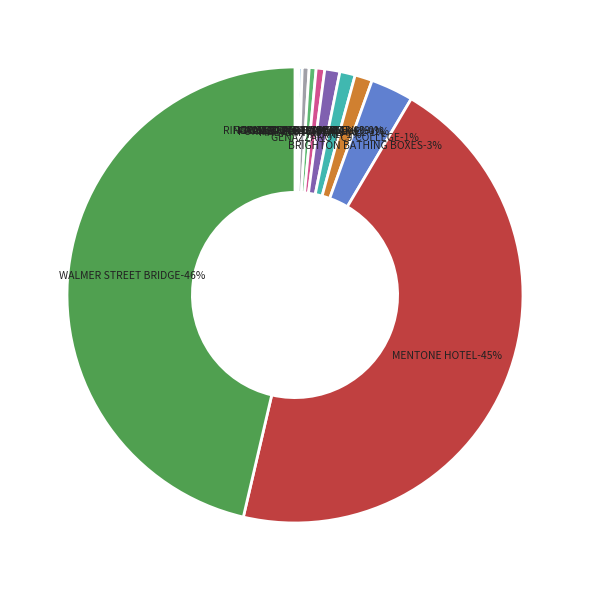

Combined, what portion of the pie is RINGWOOD RAILWAY STATION and MALVERN TOWN HALL?

1.3%